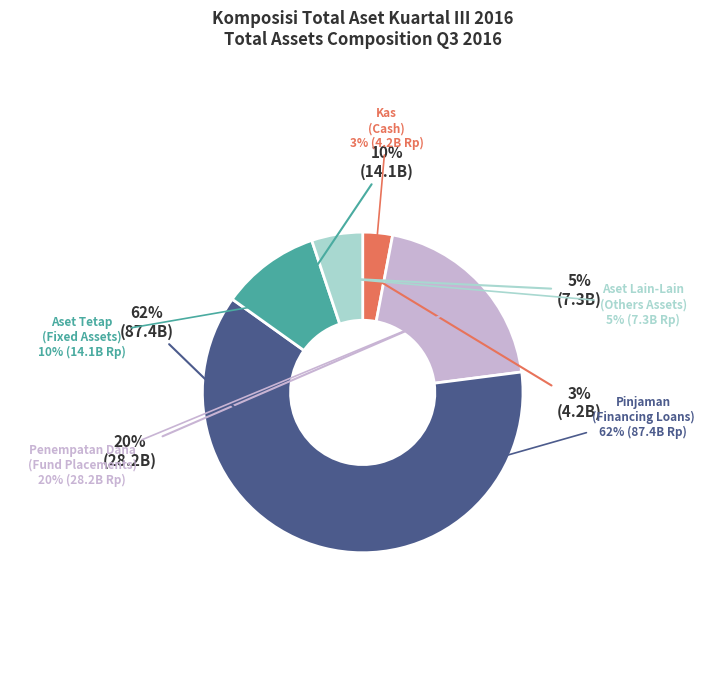

What is the majority slice?

Pinjaman Yang Diberikan (Financing Loans)